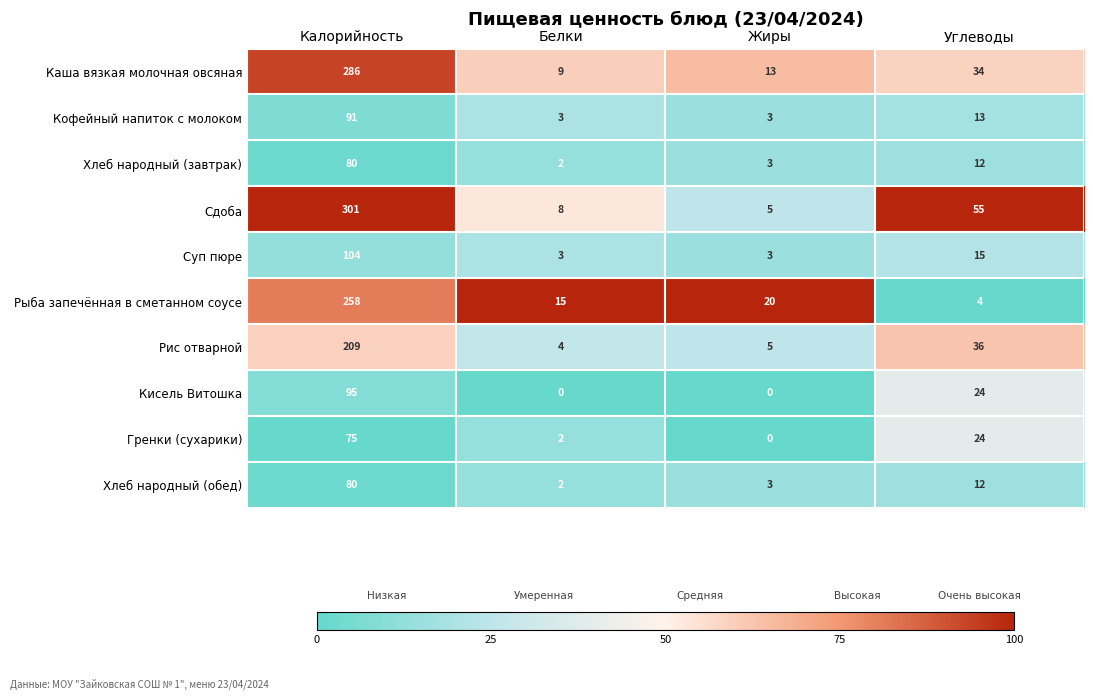

Between Калорийность and Белки, which series saw the biggest shift?

Сдоба